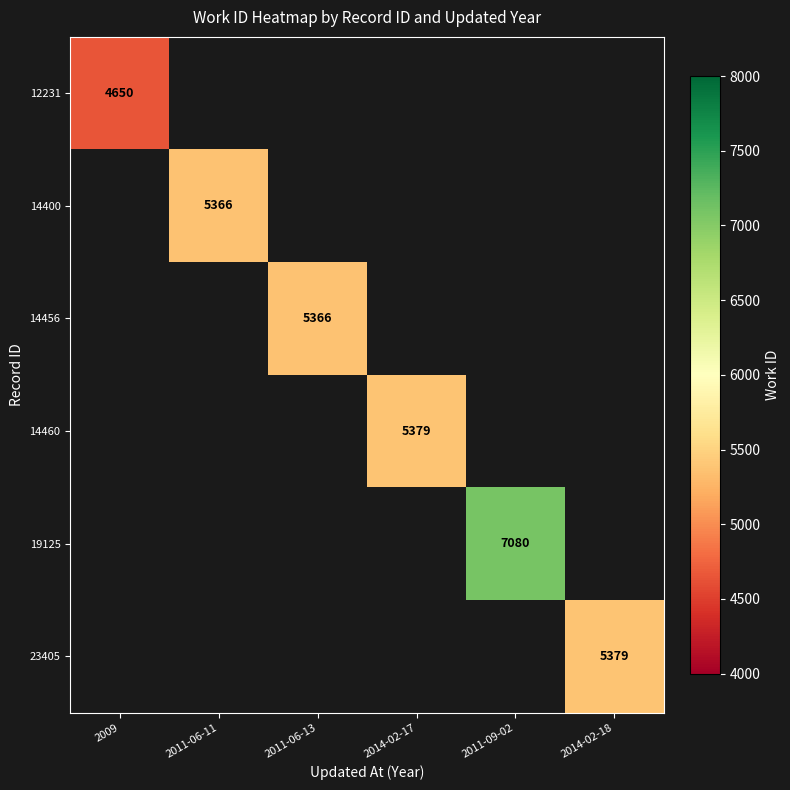

What is the greatest value displayed?

7080.0